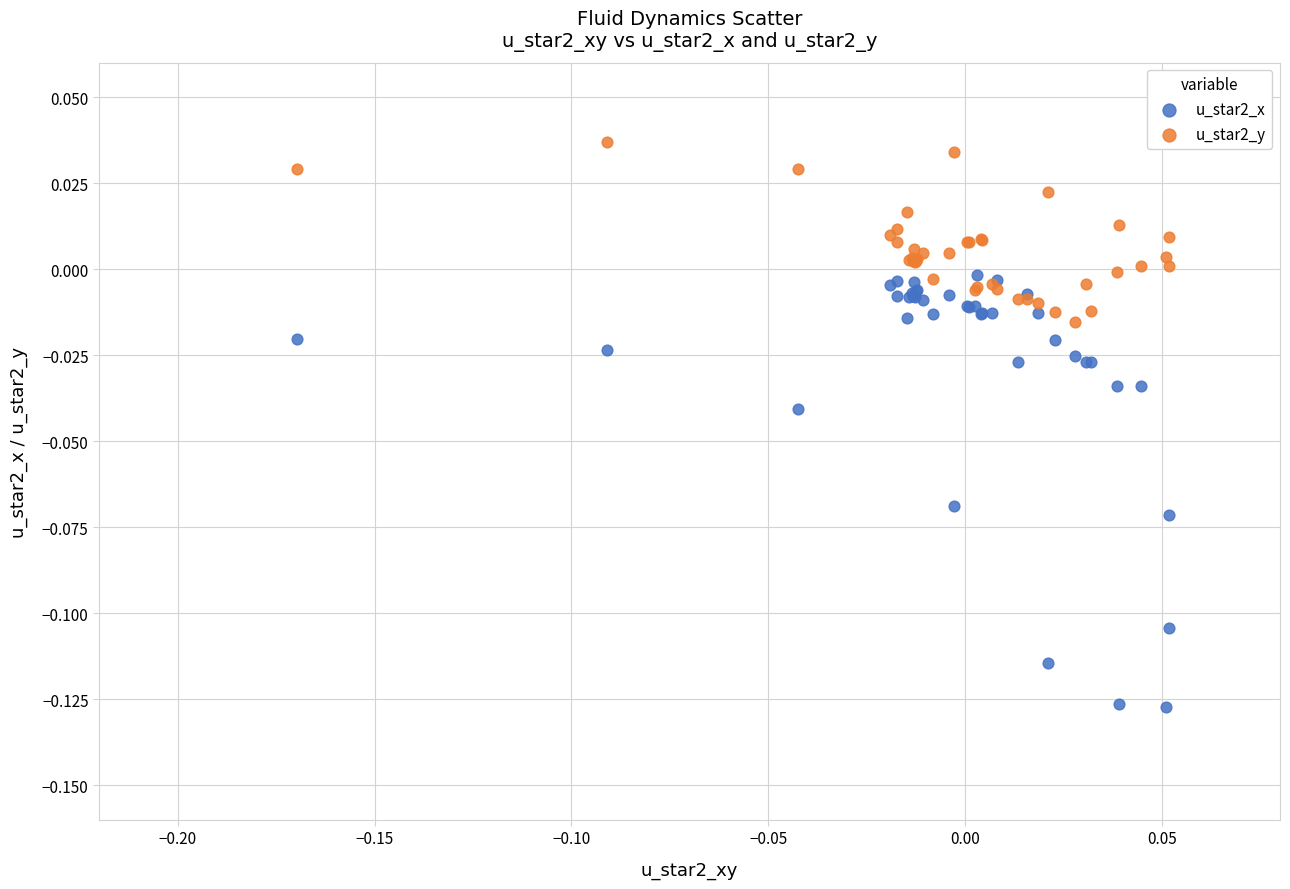

What are all the series names shown in the legend?

u_star2_x, u_star2_y